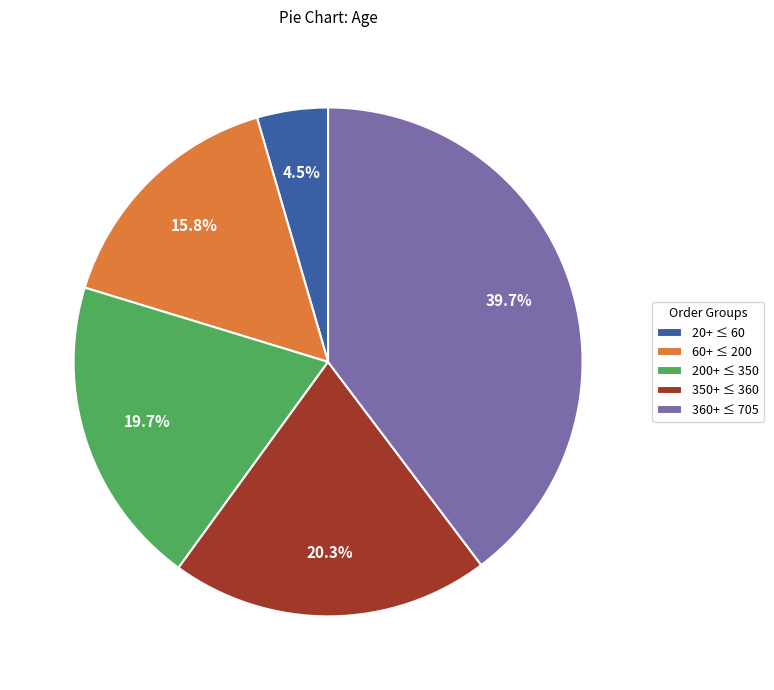

What portion of the pie excludes 20+ ≤ 60?

95.5%